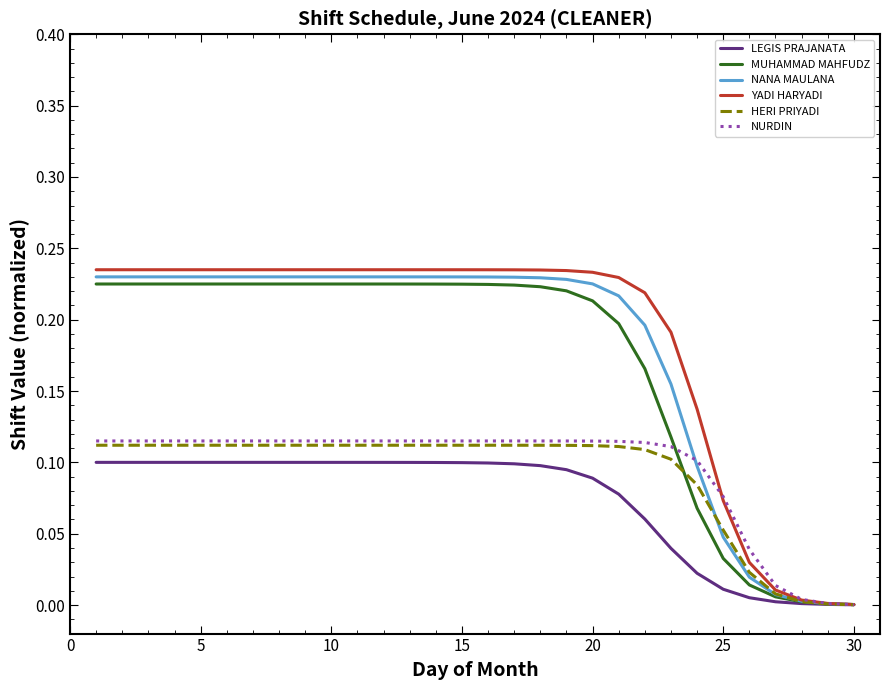

How many lines are shown in the chart?

6